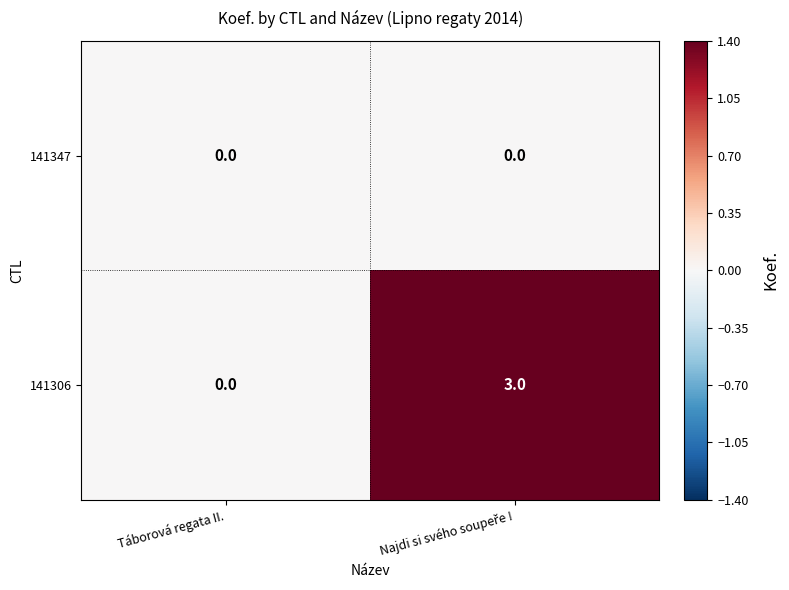

Reading right to left, transcribe all the data shown in this chart.

141347: 0	0
141306: 3	0